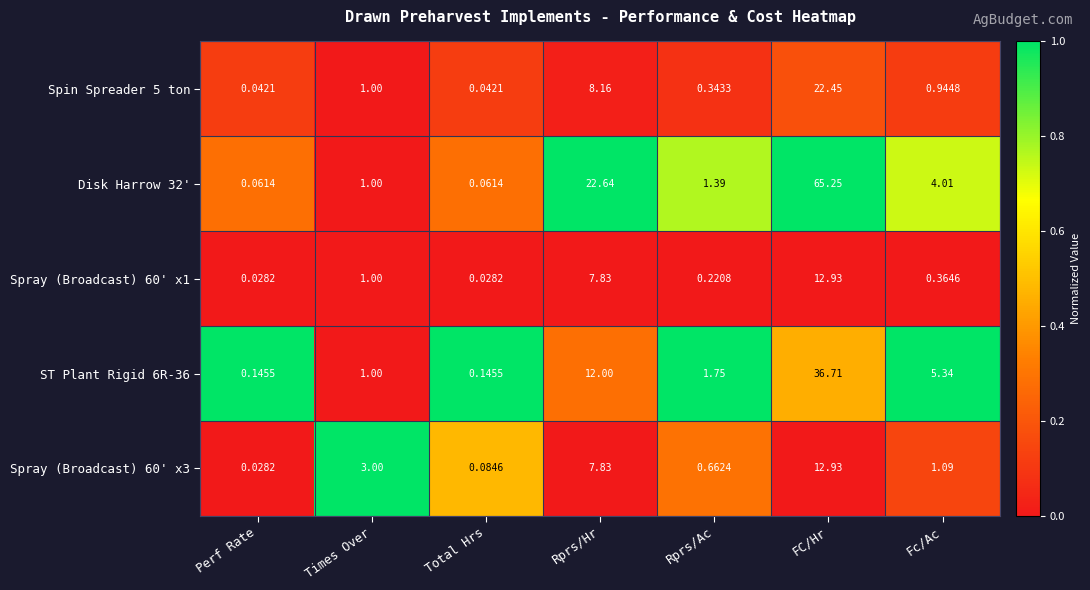

At which label does Spray (Broadcast) 60' x3 reach its peak?

FC/Hr